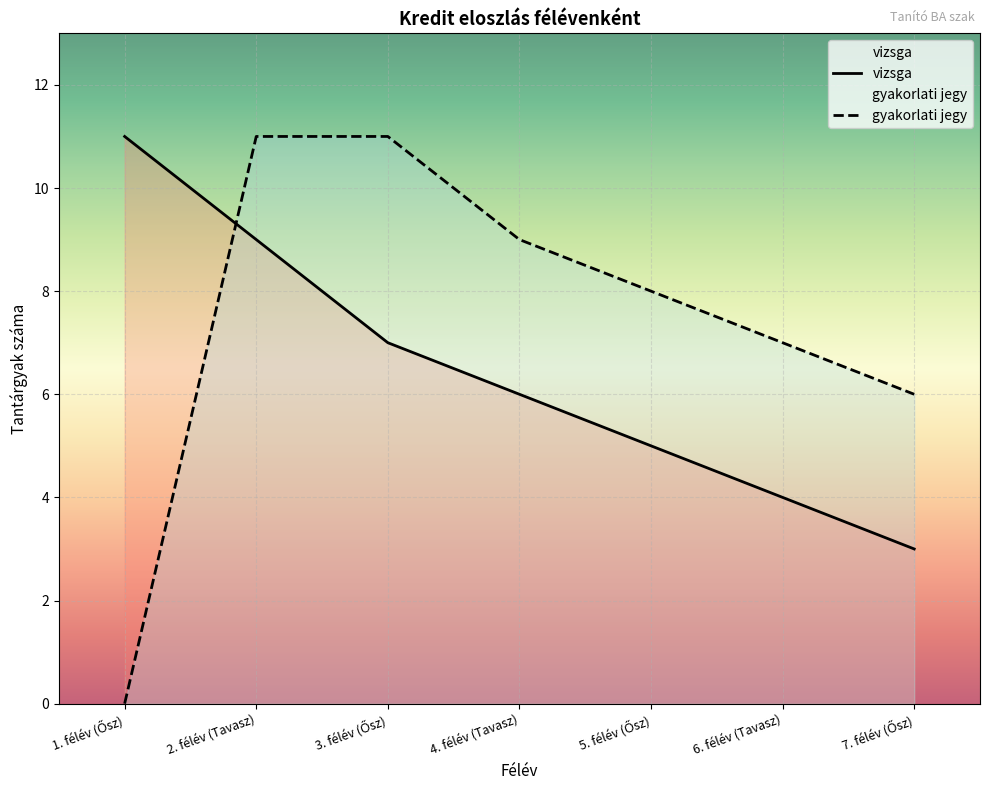

Where do gyakorlati jegy and vizsga first cross each other?

1. félév (Ősz) and 2. félév (Tavasz)